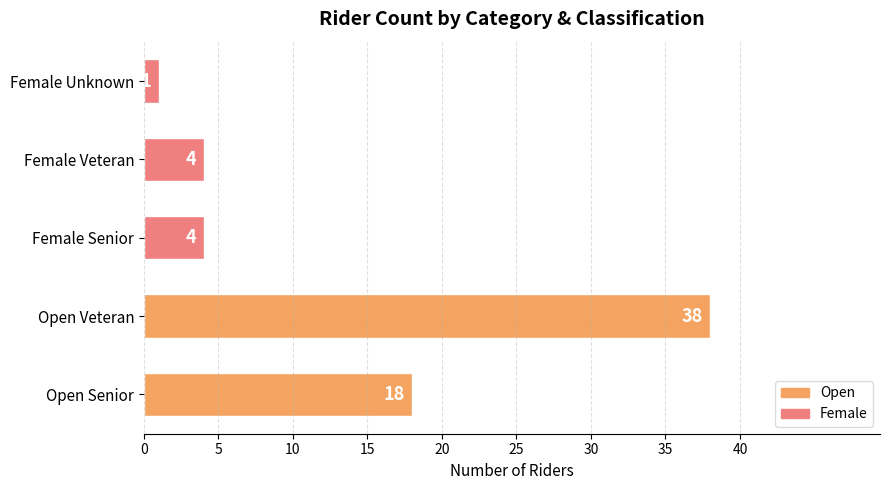

What is the change in value from Open Senior to Female Unknown?

-17